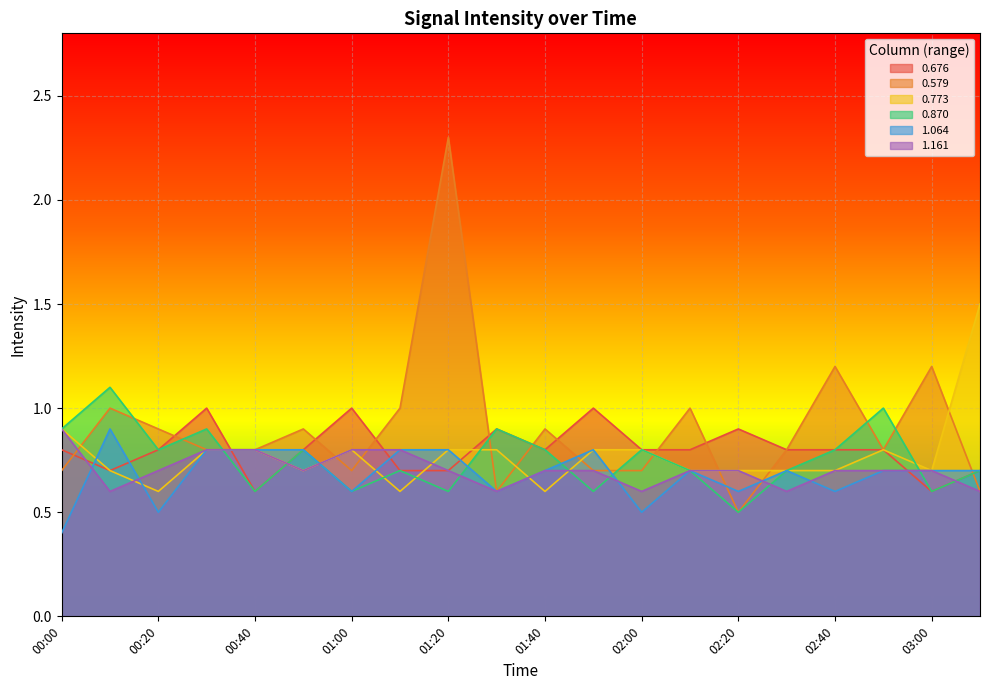

What is the minimum value for 0.676?

0.6